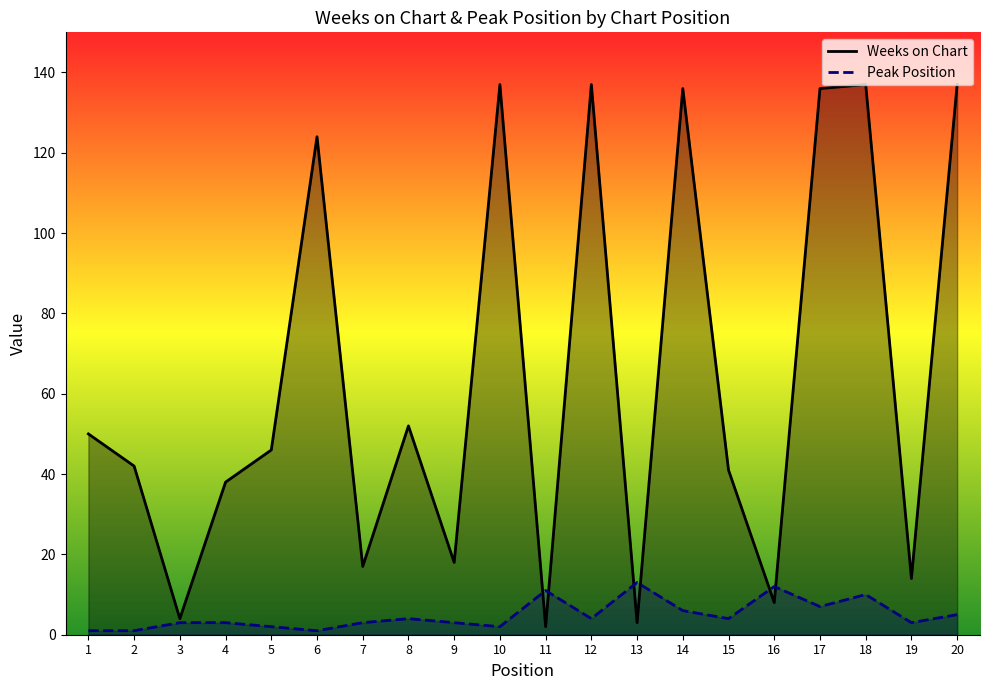

How many interior local peaks does the Weeks on Chart series have?

6